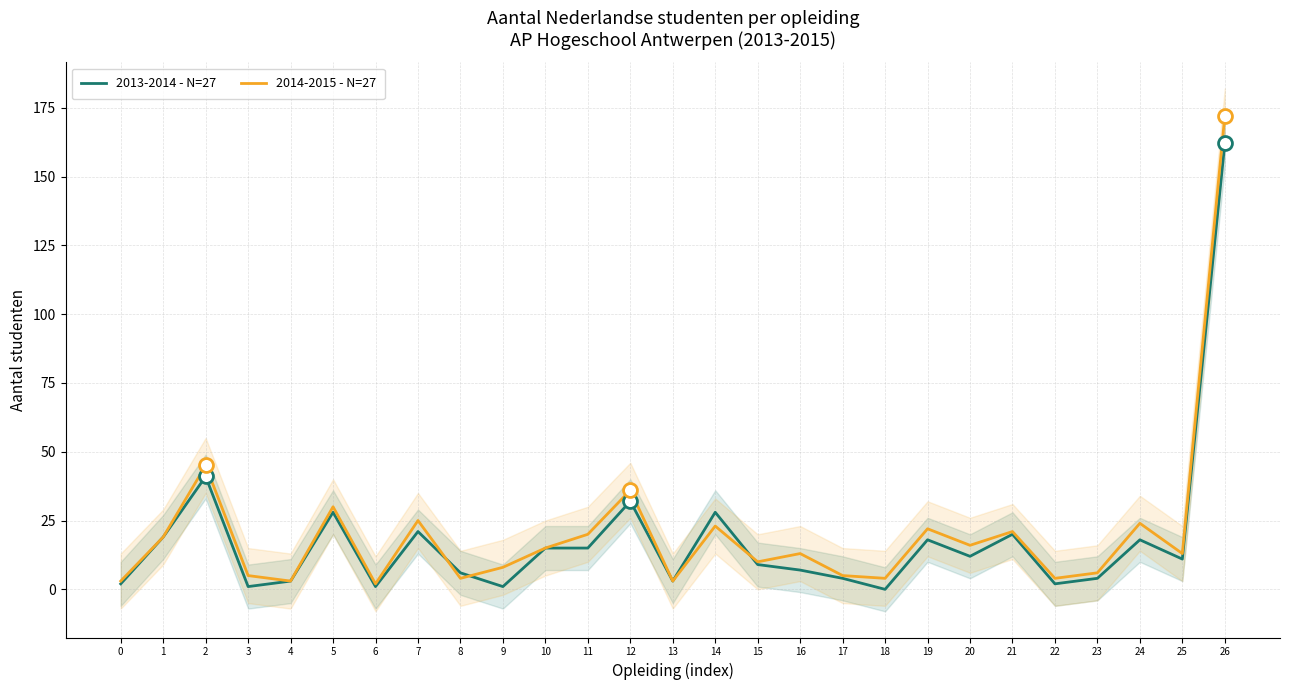

What is the approximate value of 2014-2015 - N=27 at 21?

21